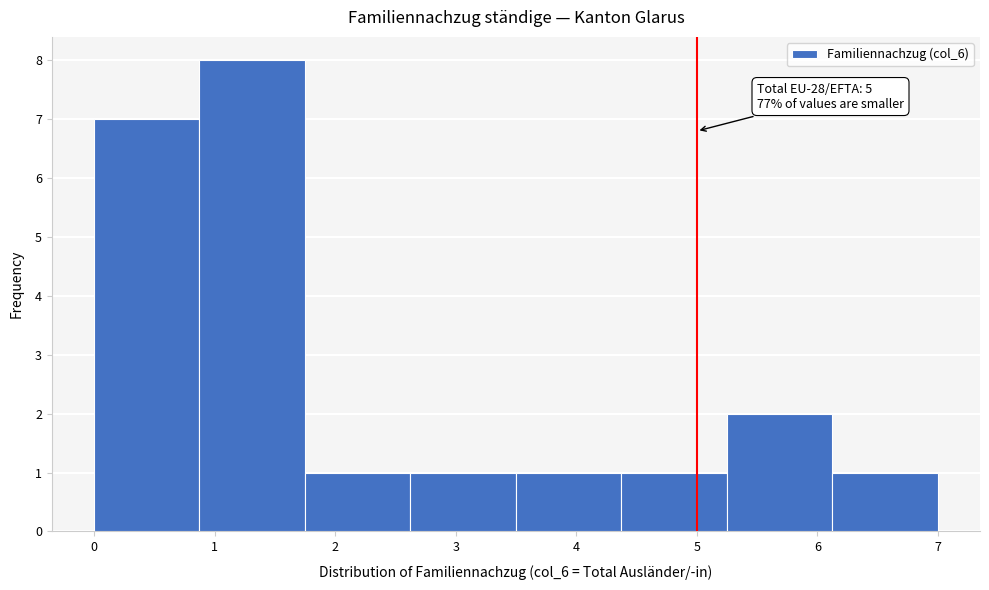

Over which range of the x-axis is the bar tallest?

0.9 to 1.8